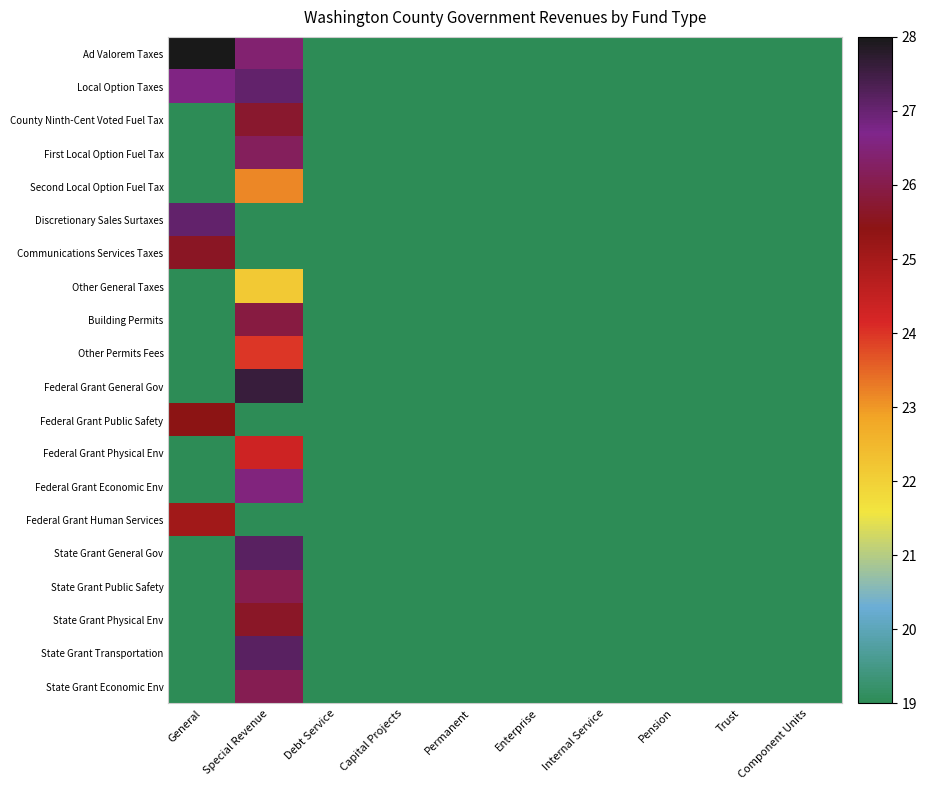

At which category does the chart reach its minimum across all series?

Debt Service